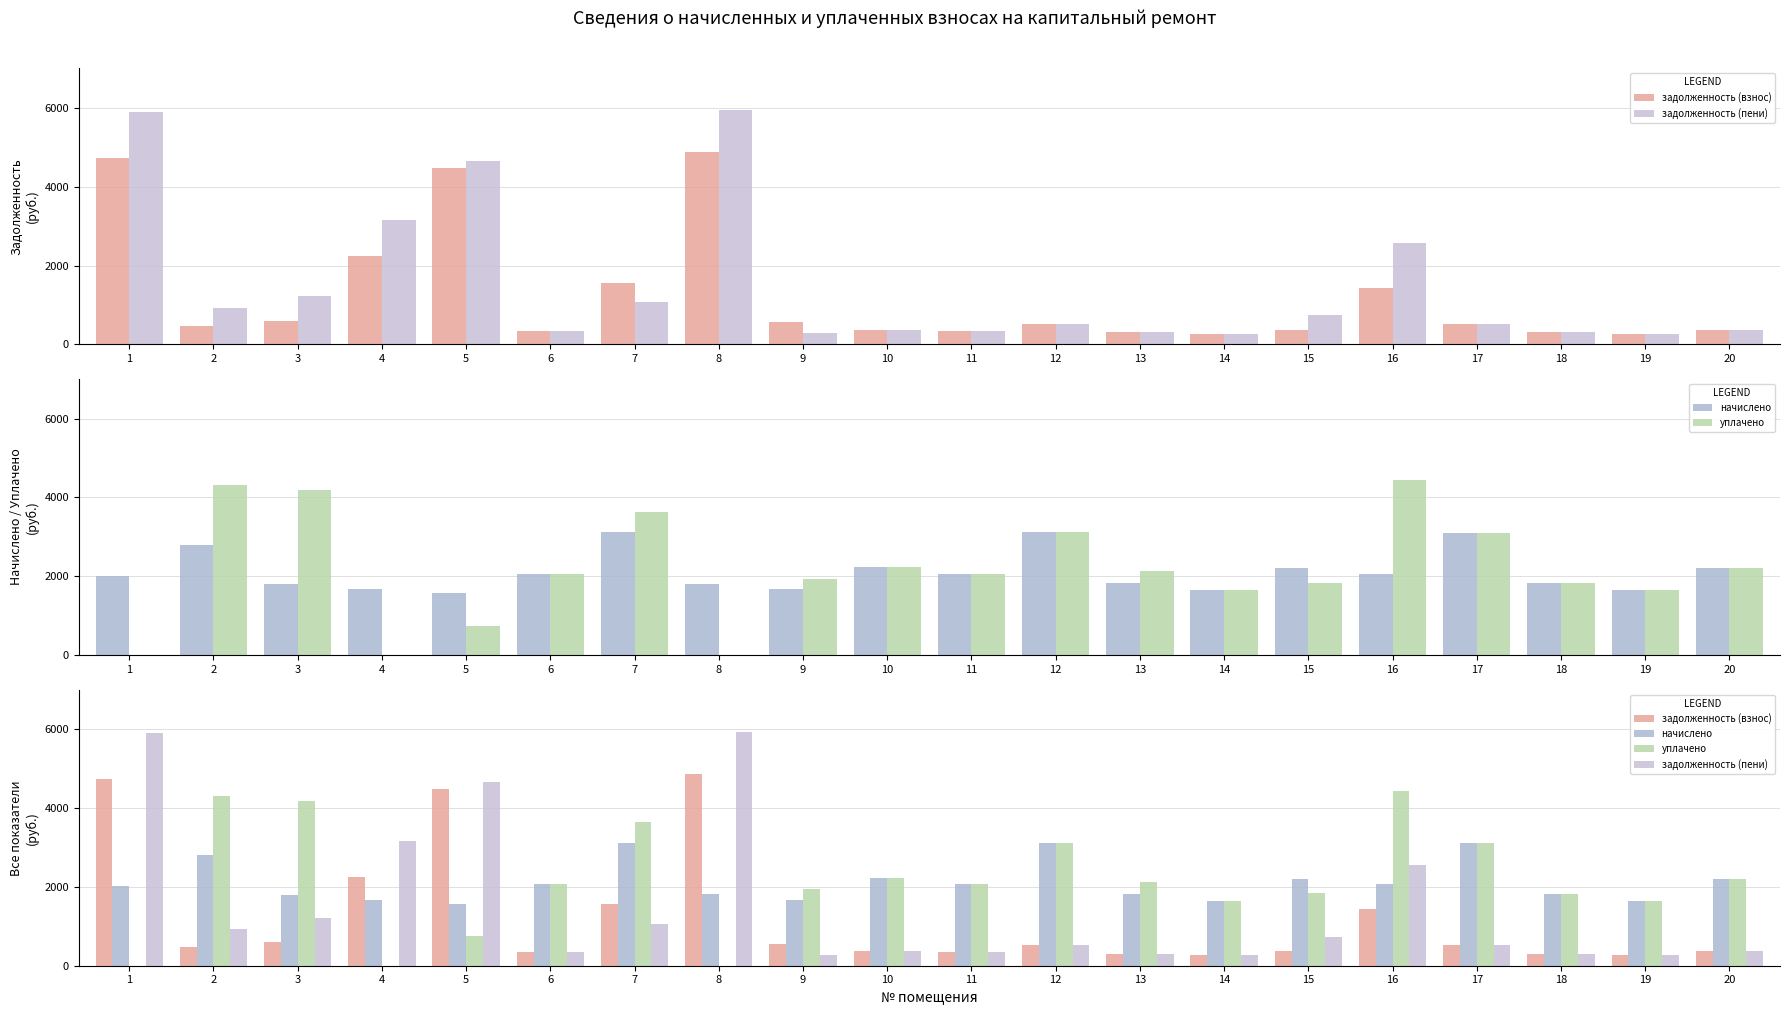

Is it true that задолженность (пени) equals 5938.9 at 8?

True